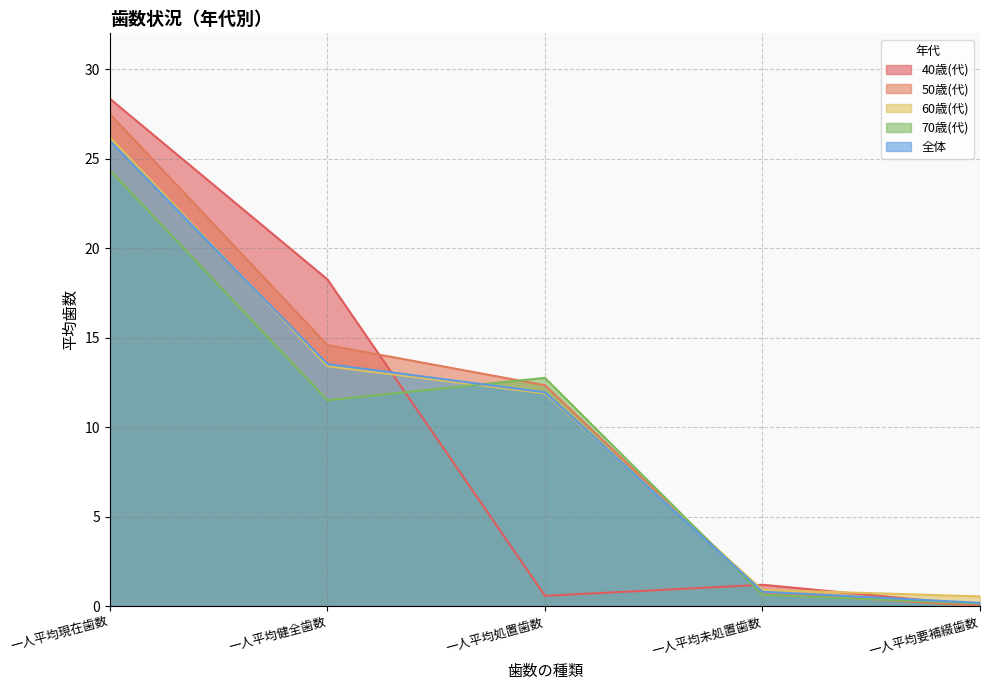

What is the lowest value of the 60歳(代) series?

0.5